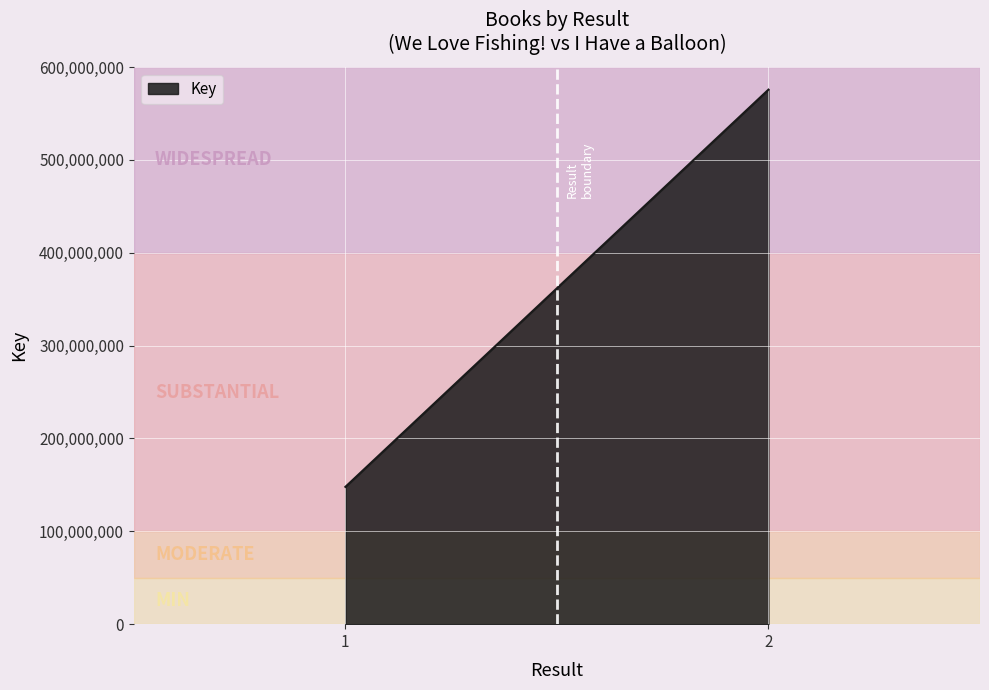

What is the change in value from 1 to 2?

+427817188